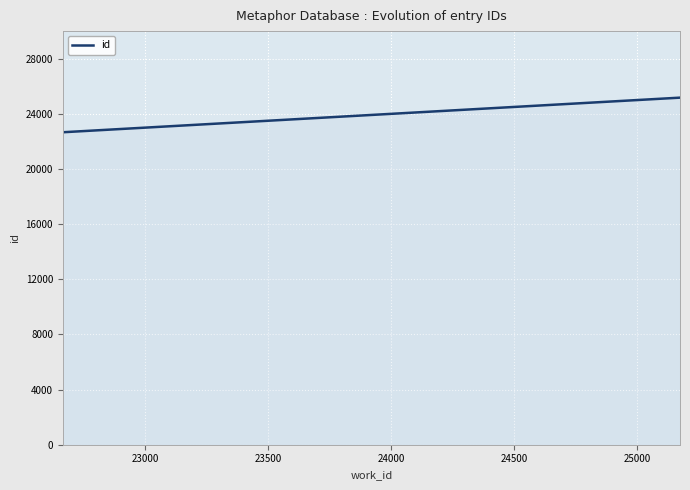

What is the greatest value displayed?

25174